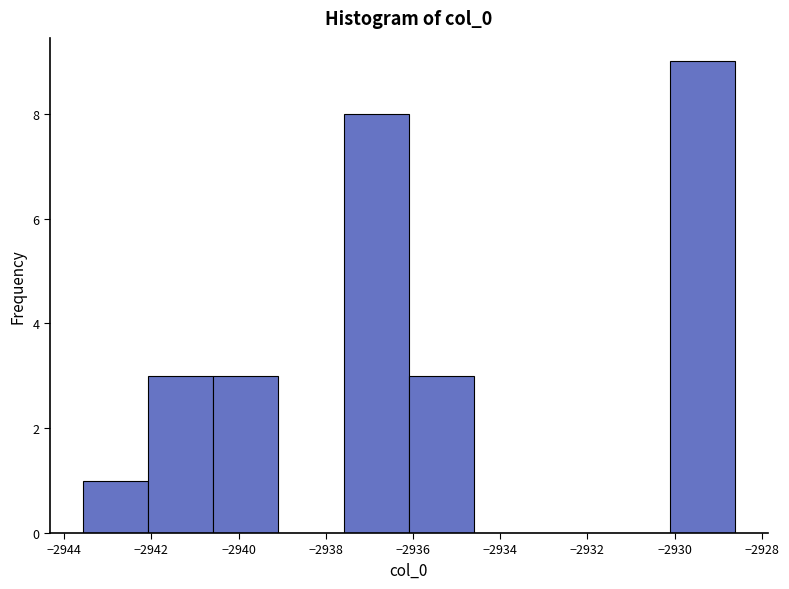

What is the height of the bar covering -2942.0 to -2940.6 on the x-axis? Neither the bar edges nor the heights are printed on the chart, so give them approximately, as read against the axes.

3